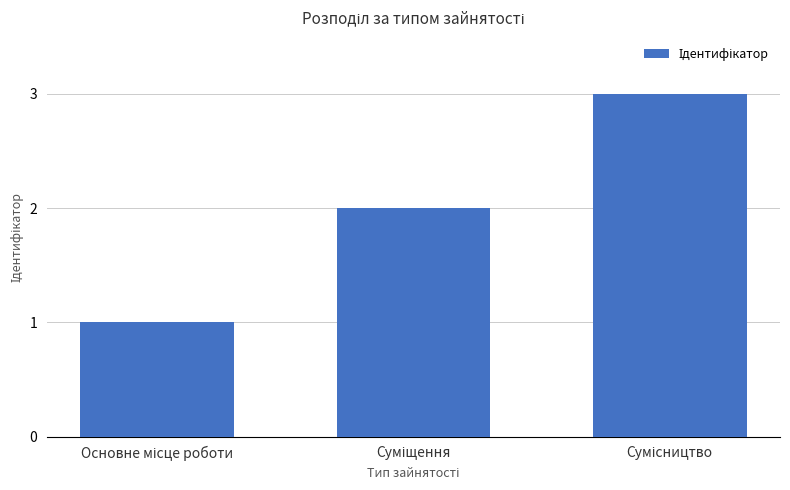

What is the sum of all values?

6